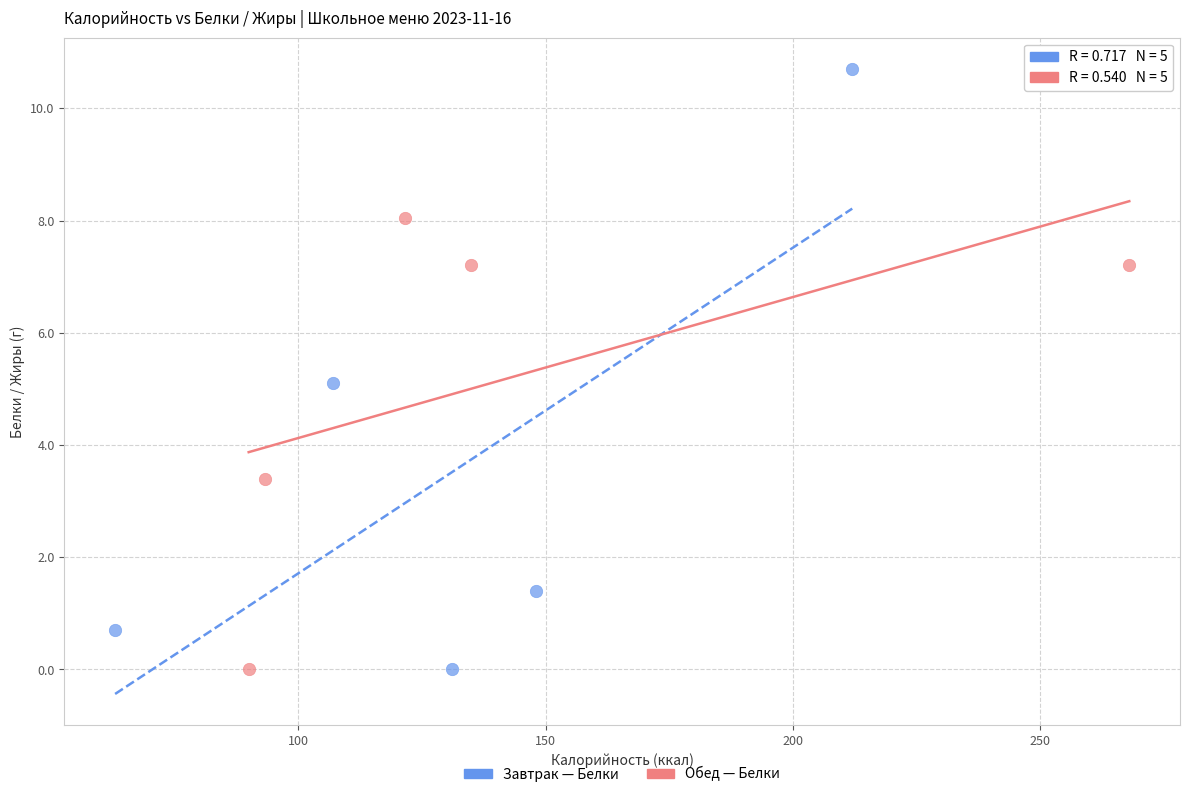

Which series reaches the maximum Y coordinate?

Завтрак — Белки